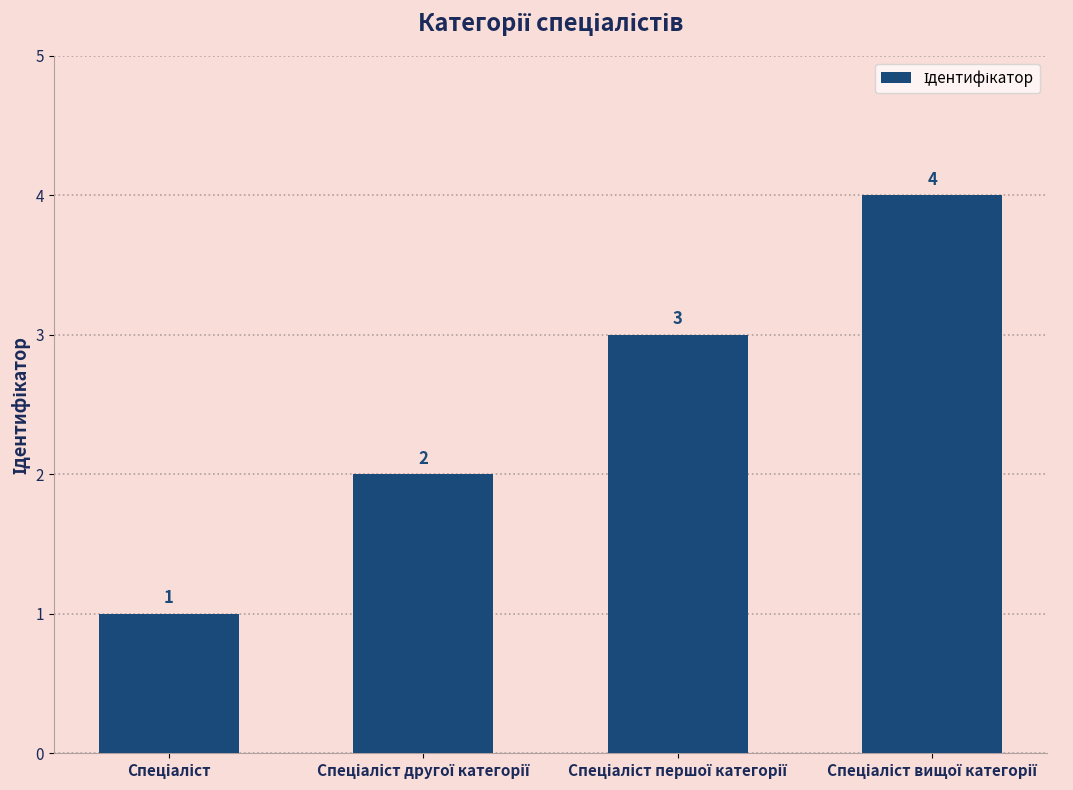

What is the maximum value shown in the chart?

4